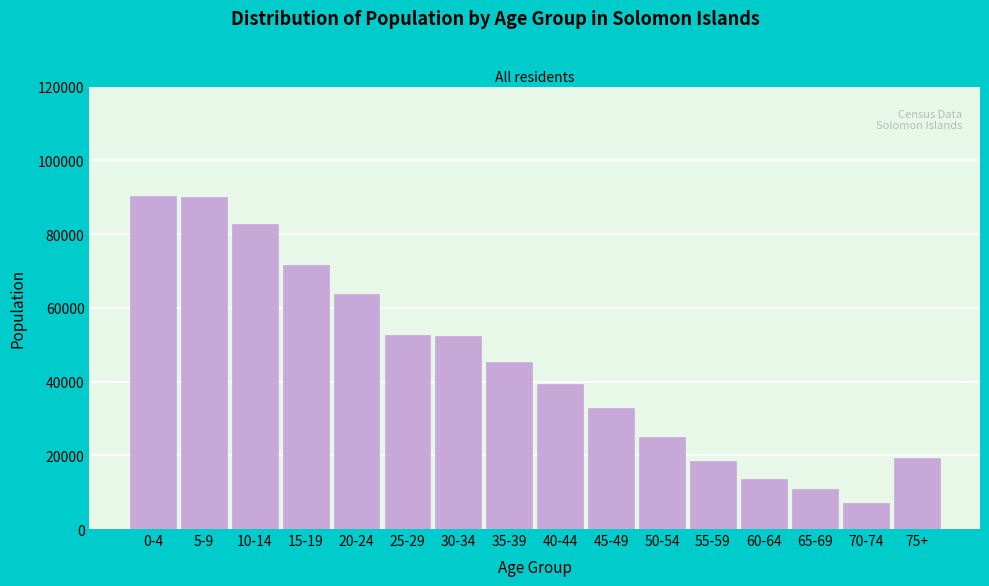

The value at 5-9 is 27277. True or false?

False